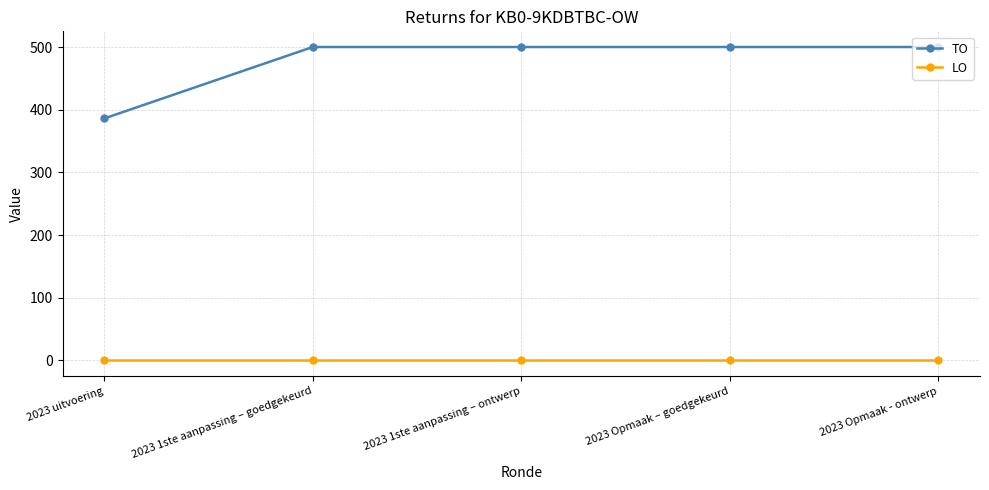

What value does the TO series have at 2023 Opmaak - ontwerp?

500